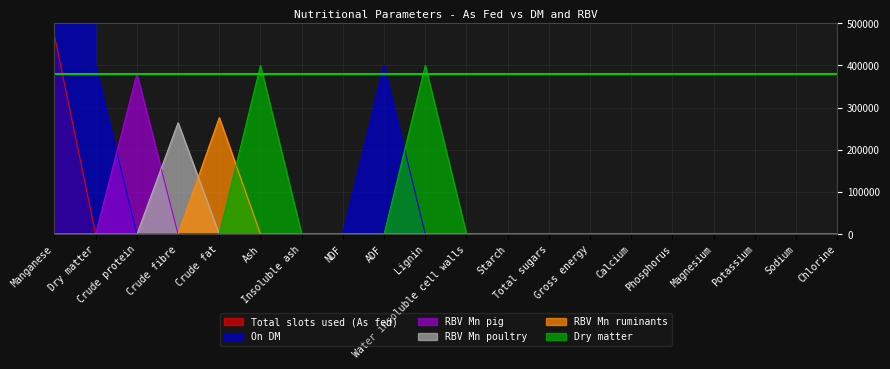

The value of Total slots used (As fed) at Water insoluble cell walls is 166572. True or false?

False